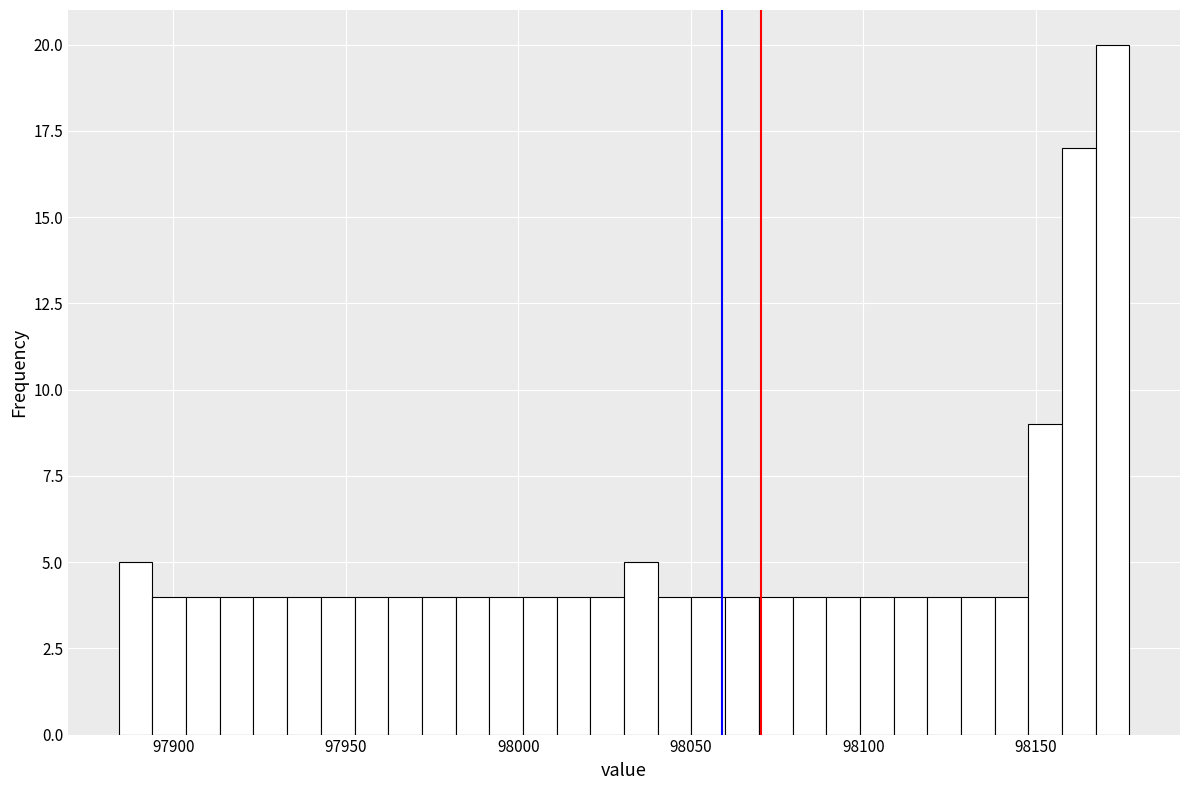

Read against the x-axis, roughly where is the centre of the tallest bar?

98170